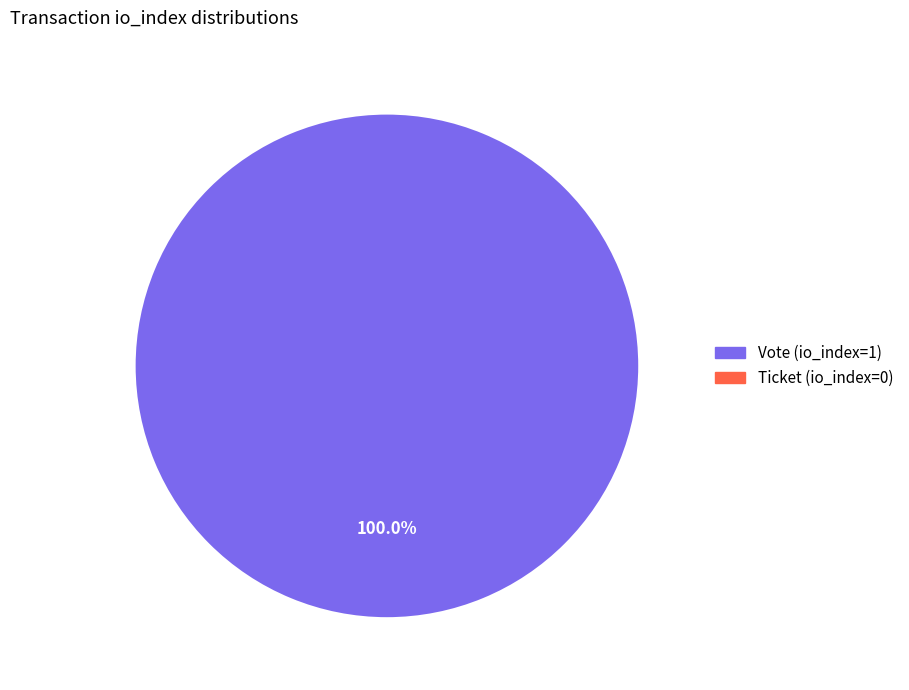

Which has a higher value, Ticket (io_index=0) or Vote (io_index=1)?

Vote (io_index=1)